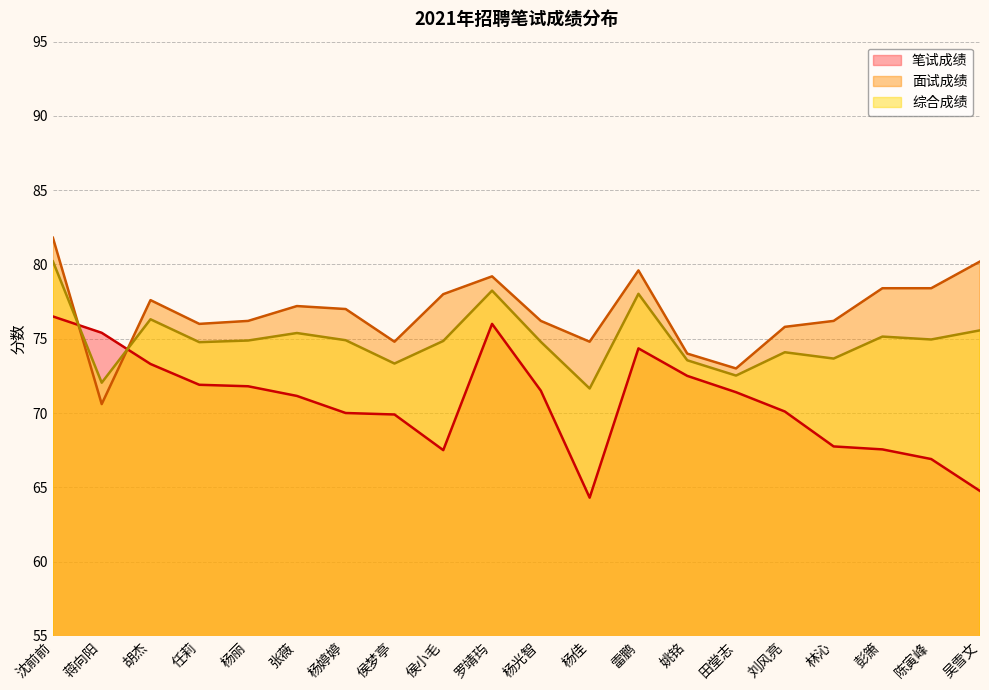

Reading left to right, what are all the values shown in this chart?

笔试成绩: 76.5	75.4	73.3	71.9	71.8	71.2	70.0	69.9	67.5	76.0	71.5	64.3	74.3	72.5	71.4	70.1	67.8	67.5	66.9	64.8
面试成绩: 81.8	70.6	77.6	76.0	76.2	77.2	77.0	74.8	78.0	79.2	76.2	74.8	79.6	74.0	73.0	75.8	76.2	78.4	78.4	80.2
综合成绩: 80.2	72.0	76.3	74.8	74.9	75.4	74.9	73.3	74.8	78.2	74.8	71.7	78.0	73.5	72.5	74.1	73.7	75.1	75.0	75.6